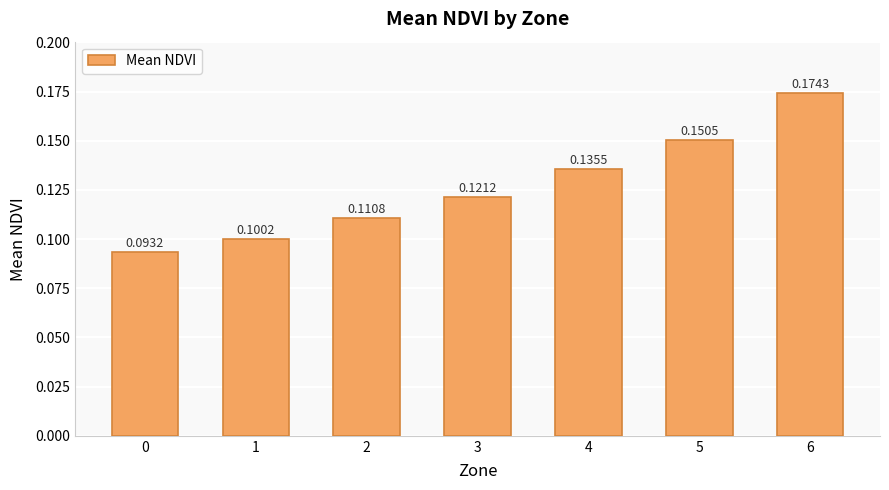

Rank the categories by value from highest to lowest.

6, 5, 4, 3, 2, 1, 0